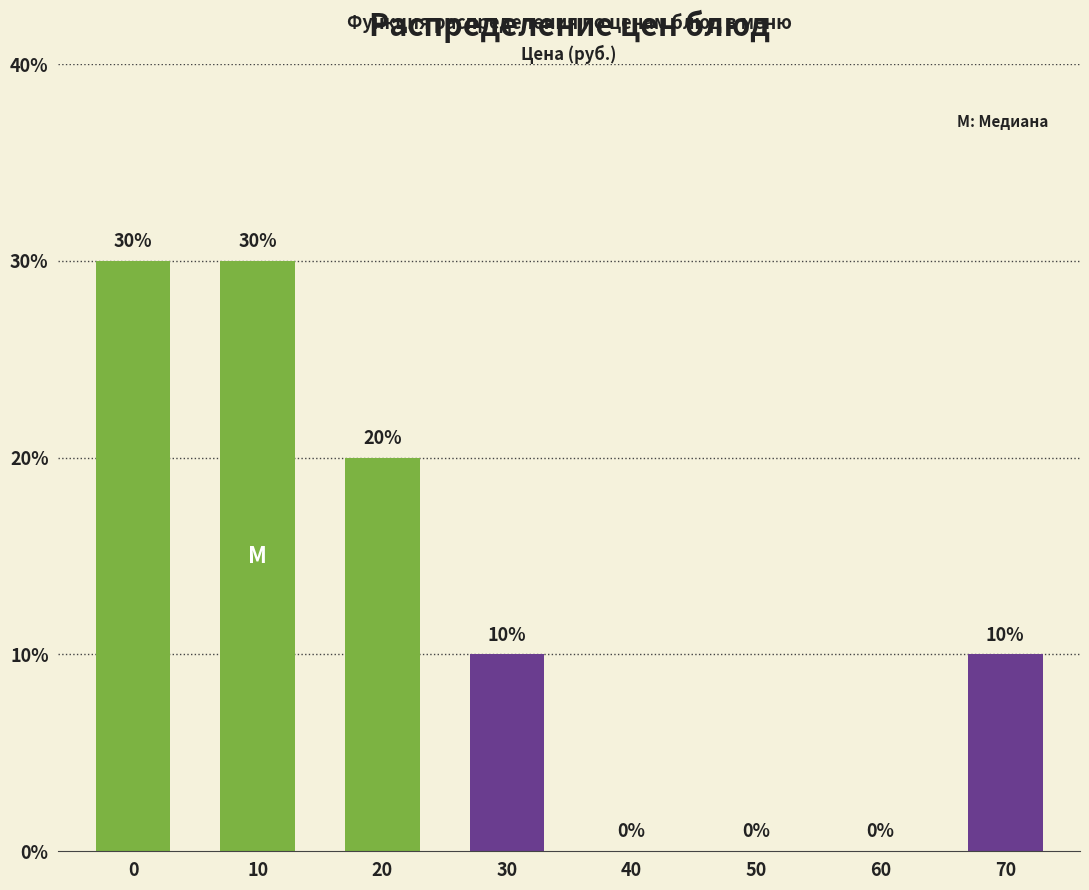

Reading right to left, extract all data points from this chart.

70=10	60=0	50=0	40=0	30=10	20=20	10=30	0=30